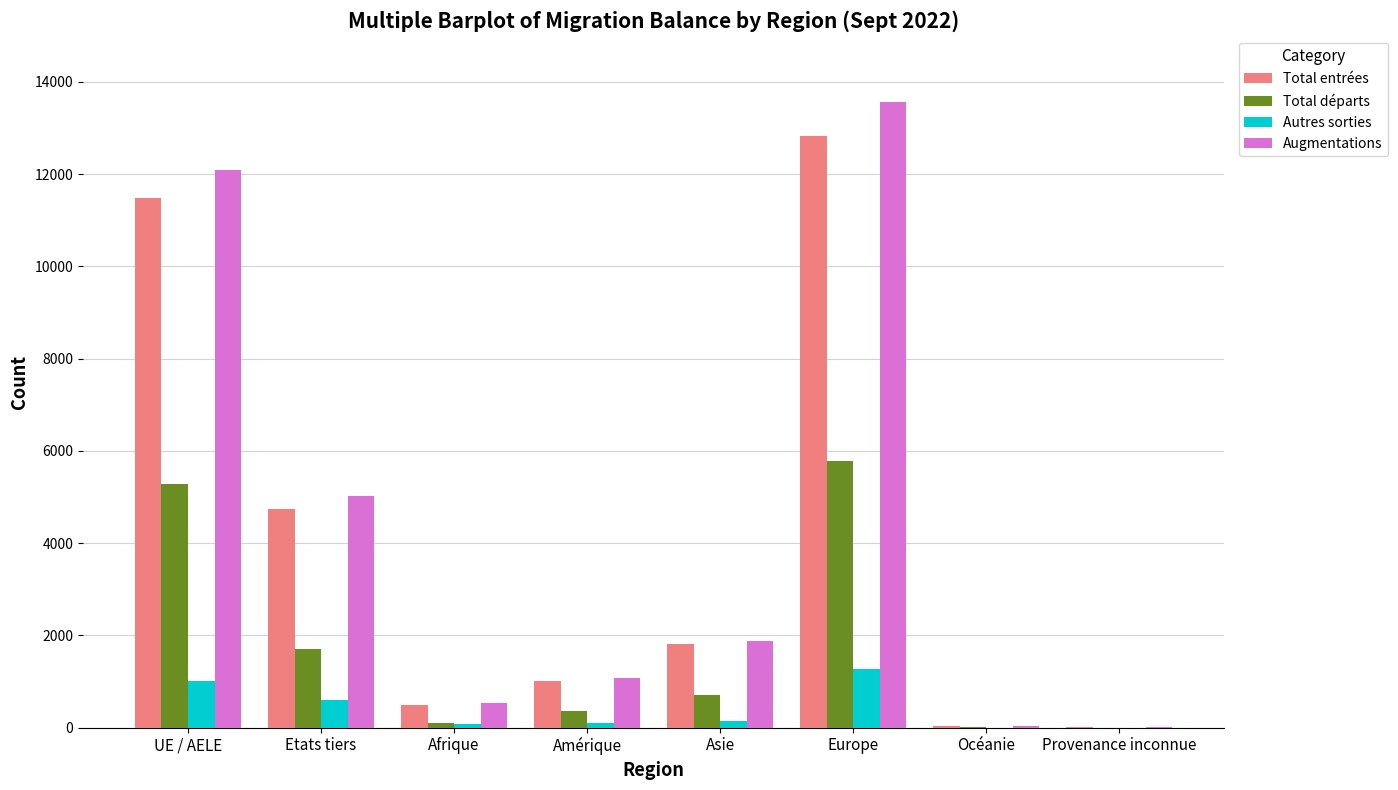

Is it true that Total entrées equals 4666 at Europe?

False